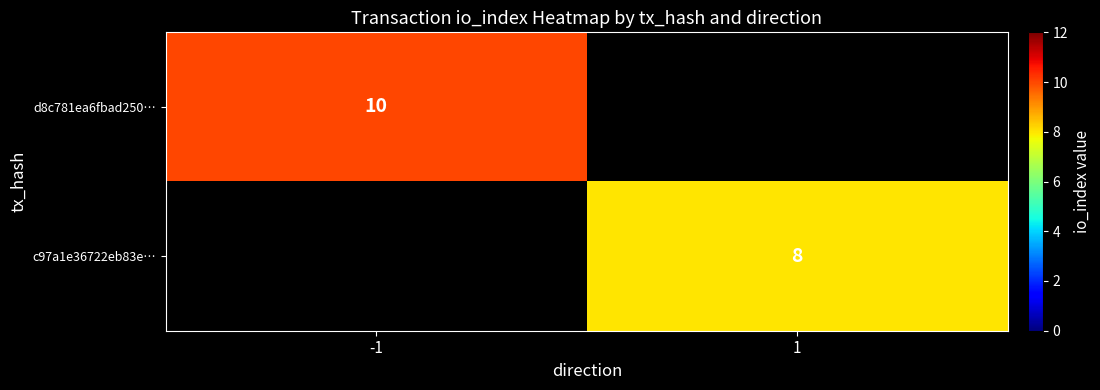

Is the value of d8c781ea6fbad250… at -1 greater than the value of c97a1e36722eb83e… at 1?

Yes